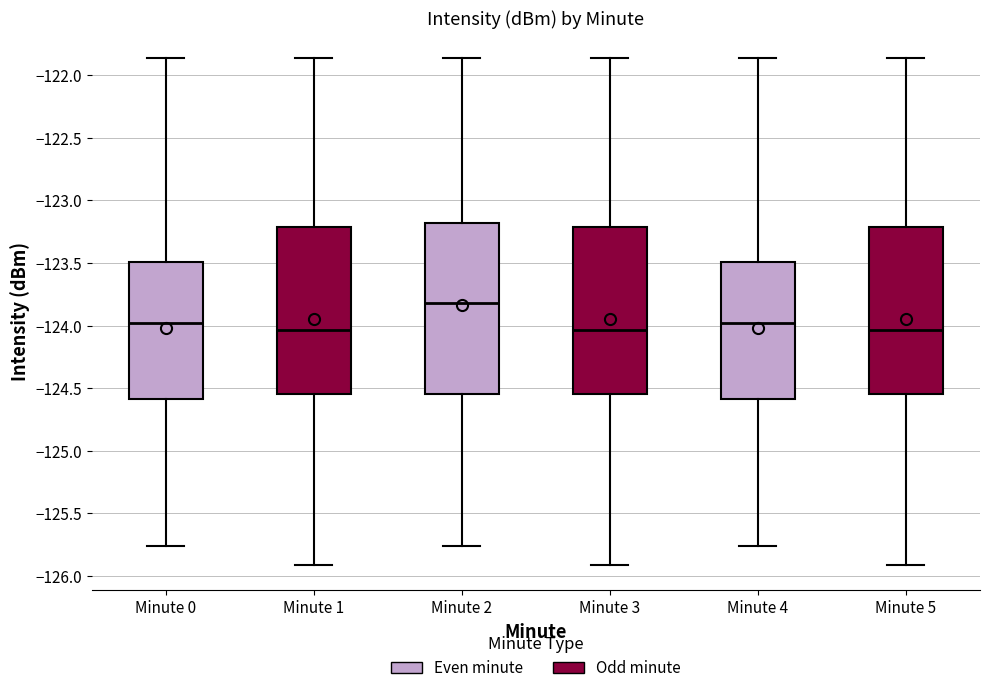

Reading left to right, read every box against the y-axis: the position of its median line, the range the box covers, and the ends of its whiskers. The values are not printed on the chart, so give them approximately, as read against the axis.

Minute 0: median -124.00, box -124.60 to -123.50, whiskers -125.75 to -121.85
Minute 1: median -124.05, box -124.55 to -123.20, whiskers -125.90 to -121.85
Minute 2: median -123.80, box -124.55 to -123.20, whiskers -125.75 to -121.85
Minute 3: median -124.05, box -124.55 to -123.20, whiskers -125.90 to -121.85
Minute 4: median -124.00, box -124.60 to -123.50, whiskers -125.75 to -121.85
Minute 5: median -124.05, box -124.55 to -123.20, whiskers -125.90 to -121.85